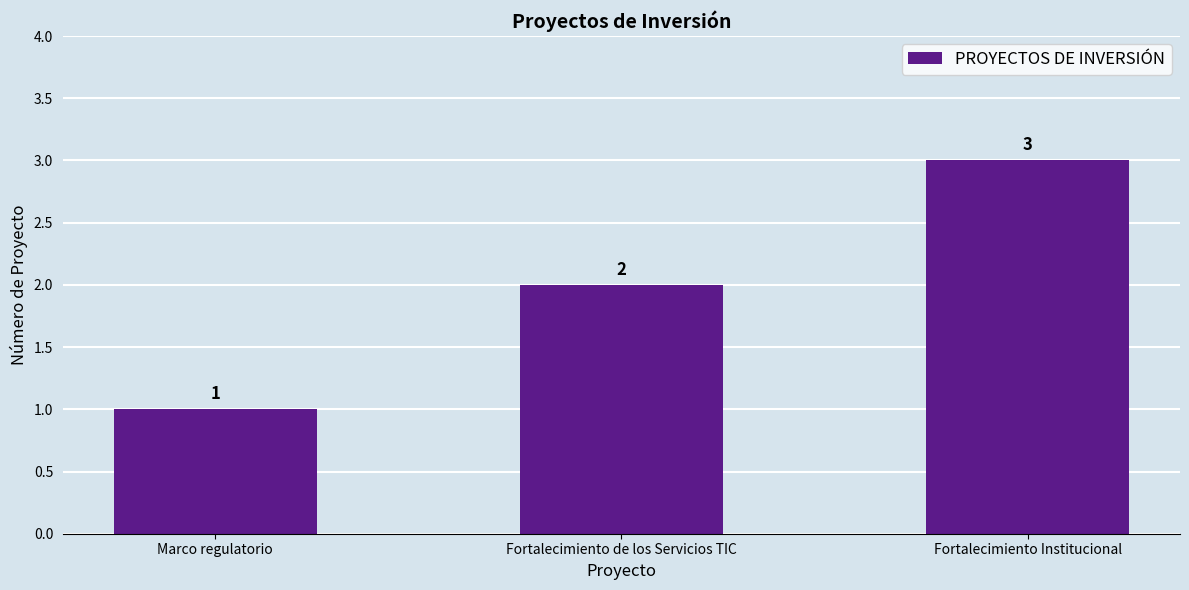

Rank the categories by value from lowest to highest.

Marco regulatorio, Fortalecimiento de los Servicios TIC, Fortalecimiento Institucional